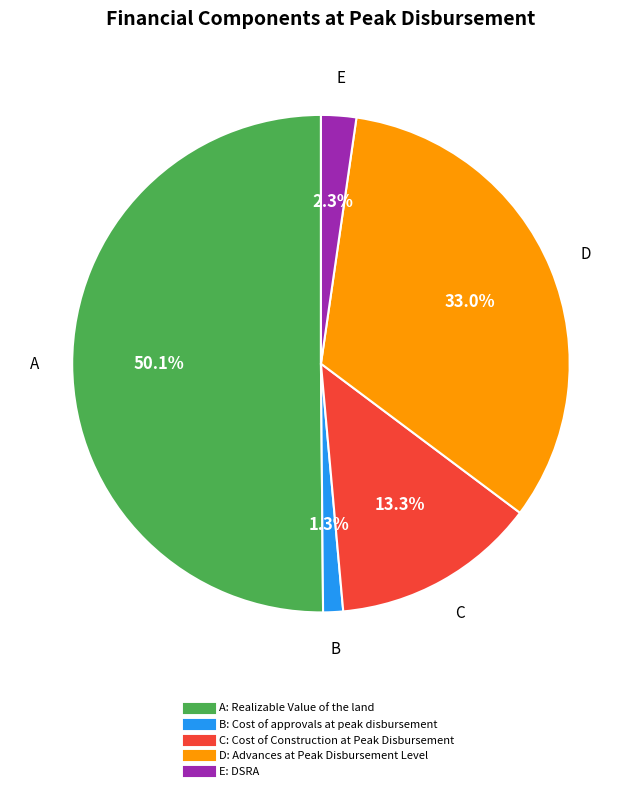

Count the number of slices in the pie.

5